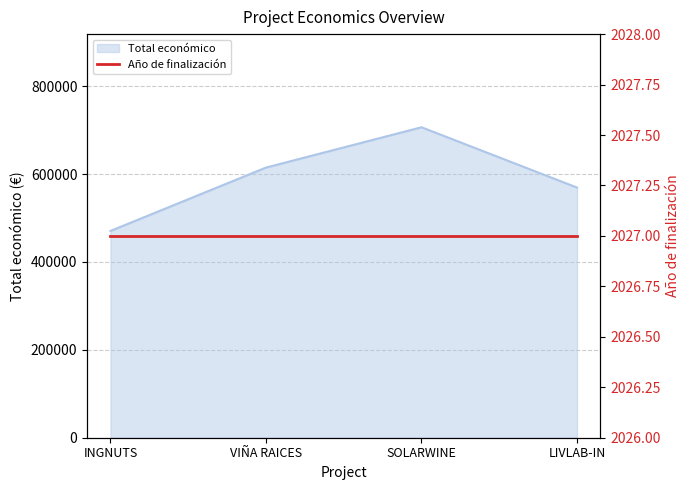

The chart shows a value of 569416 at LIVLAB-IN. True or false?

True